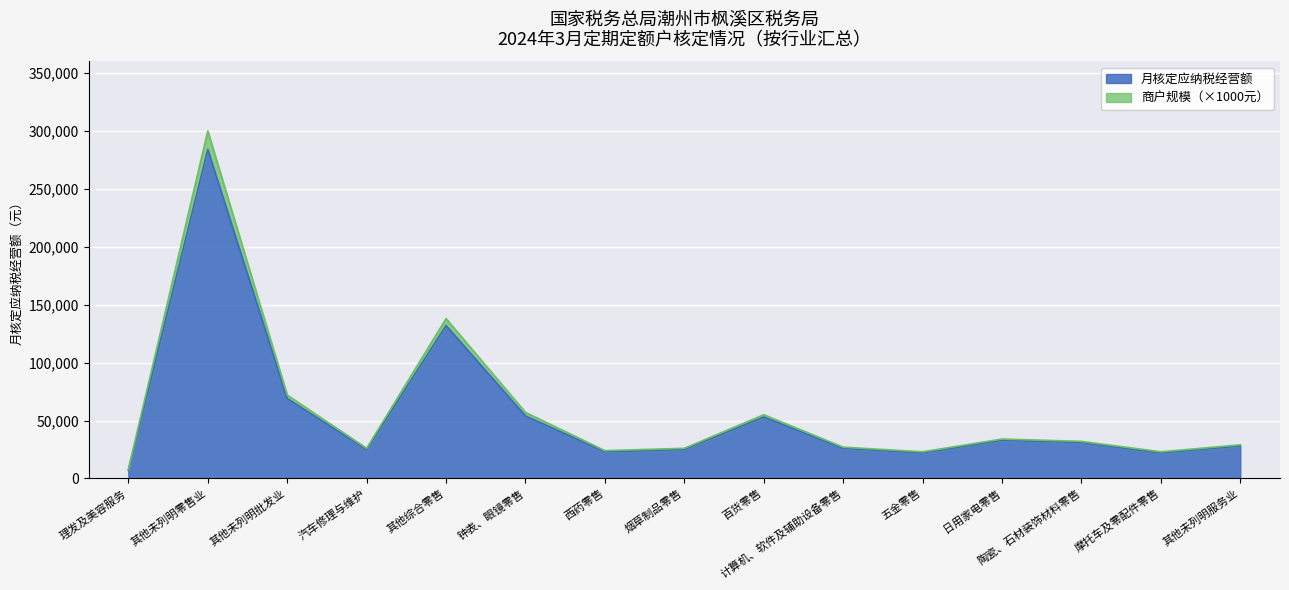

True or false: 月核定应纳税经营额(万元) and 商户数量 cross at least once.

False